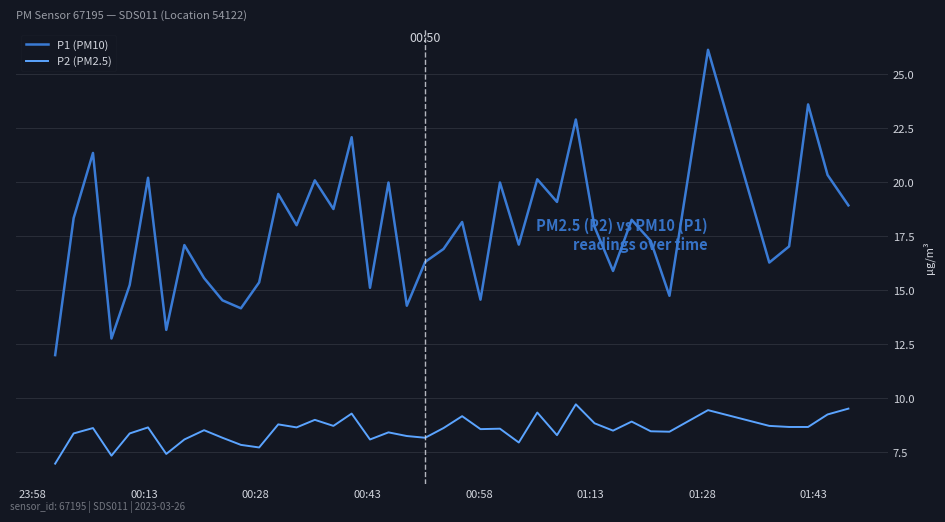

What is the sum of all P1 (PM10) values?

708.8